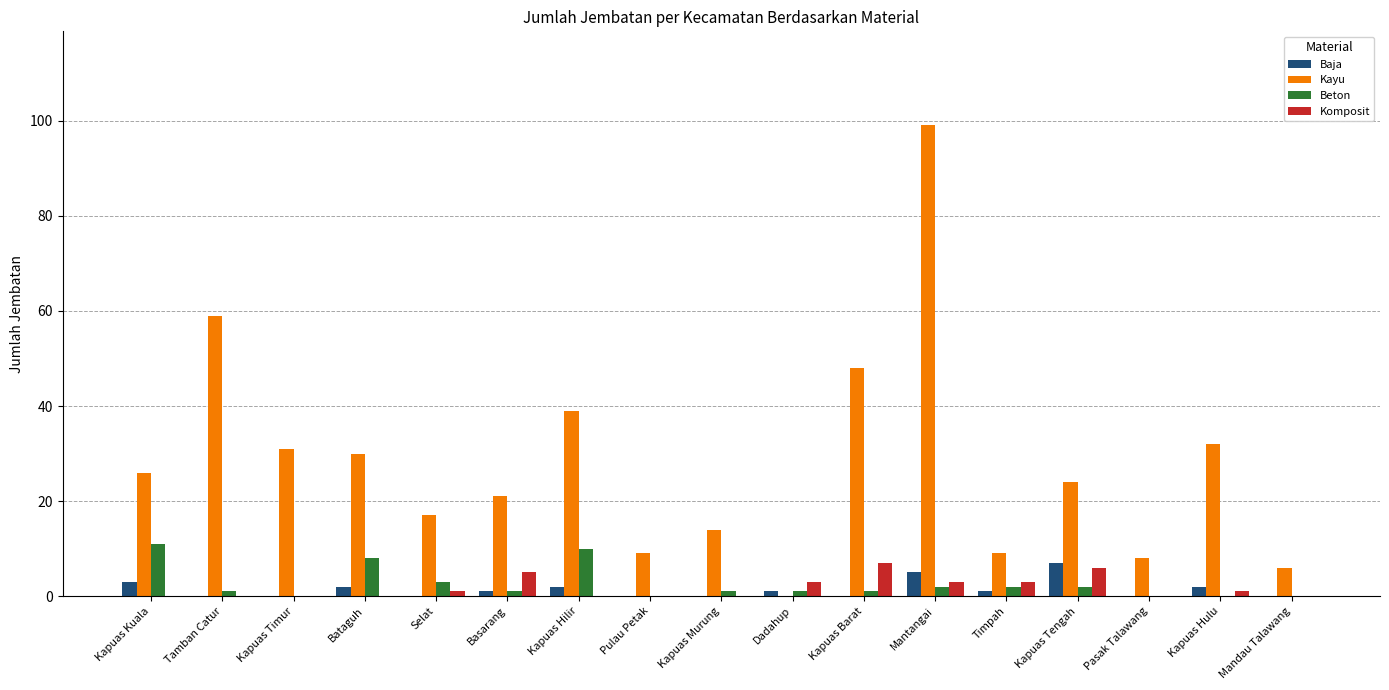

Which series has the largest total across all categories?

Kayu